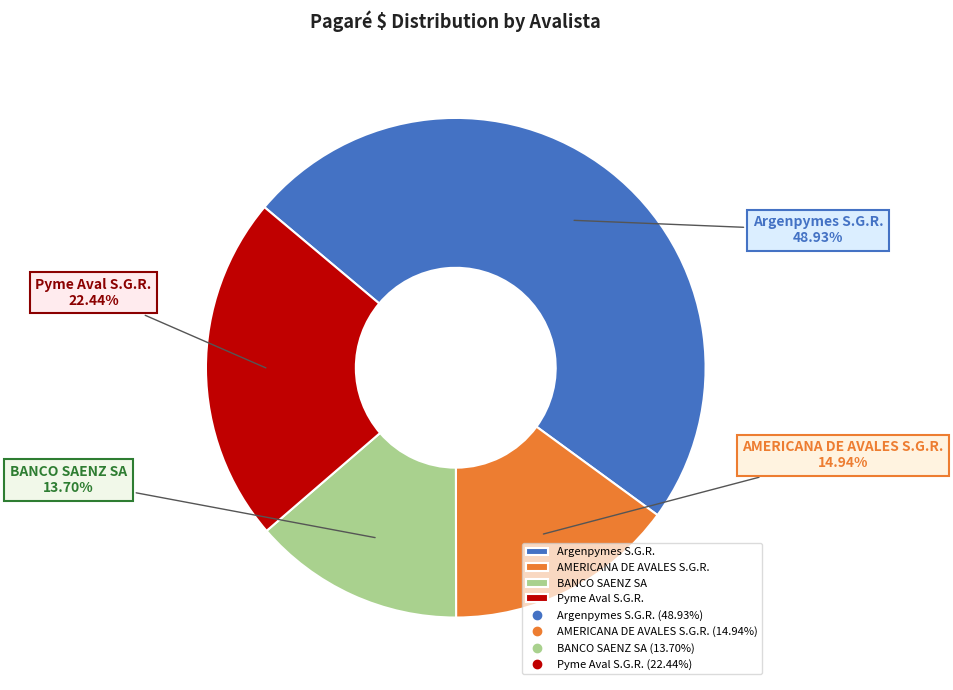

Which slice is the largest?

Argenpymes S.G.R.